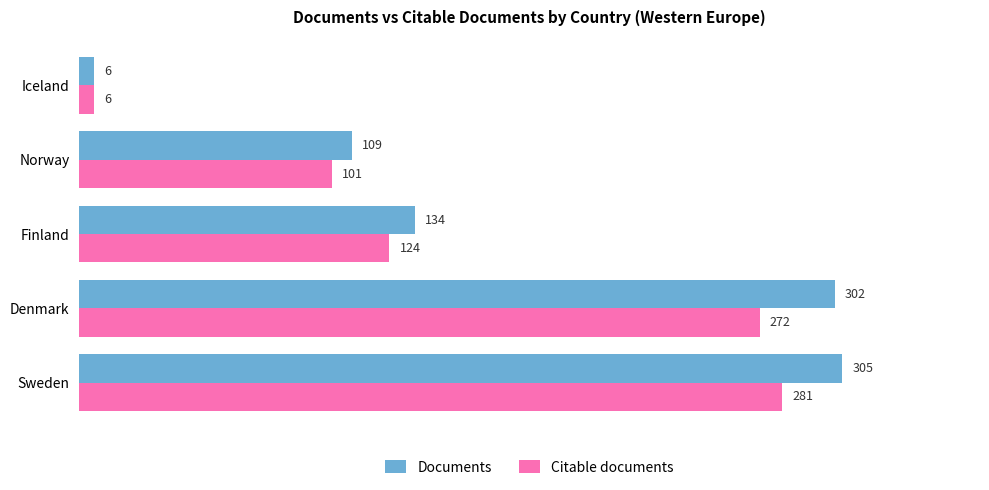

What is the approximate value of Documents at Finland, to the nearest 5?

135